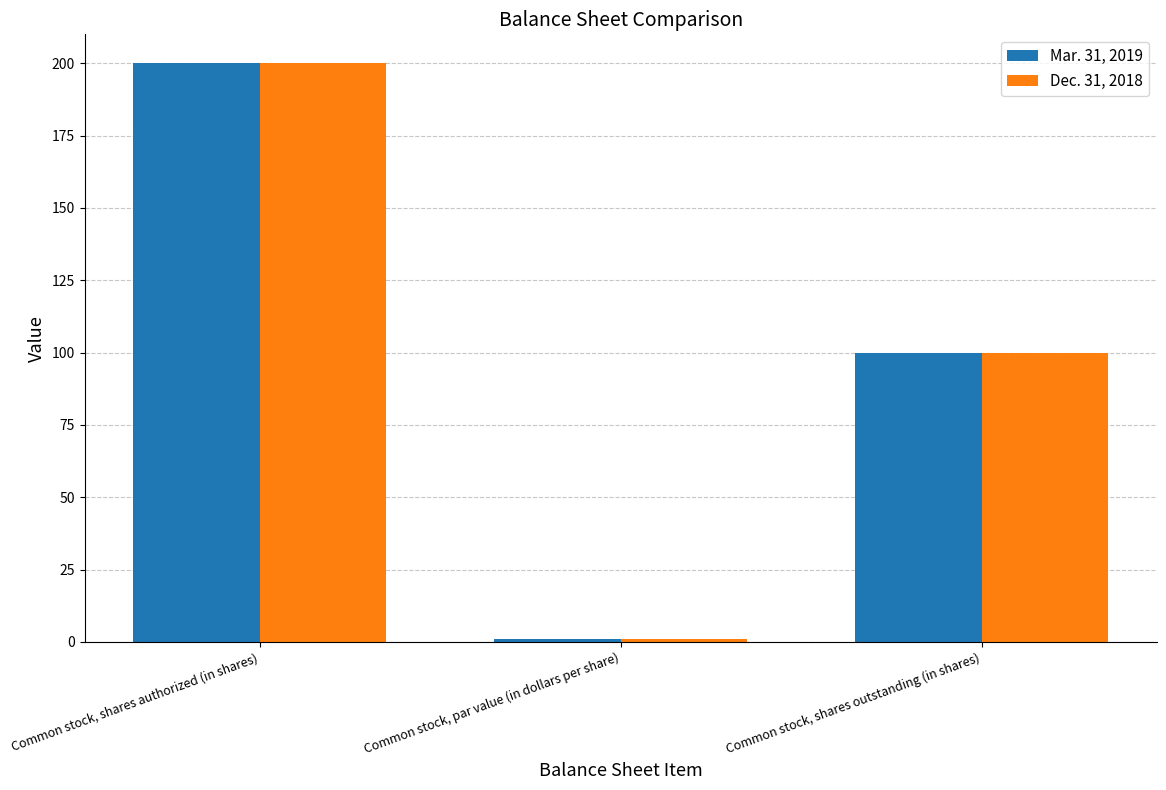

What are all the series names shown in the legend?

Mar. 31, 2019, Dec. 31, 2018